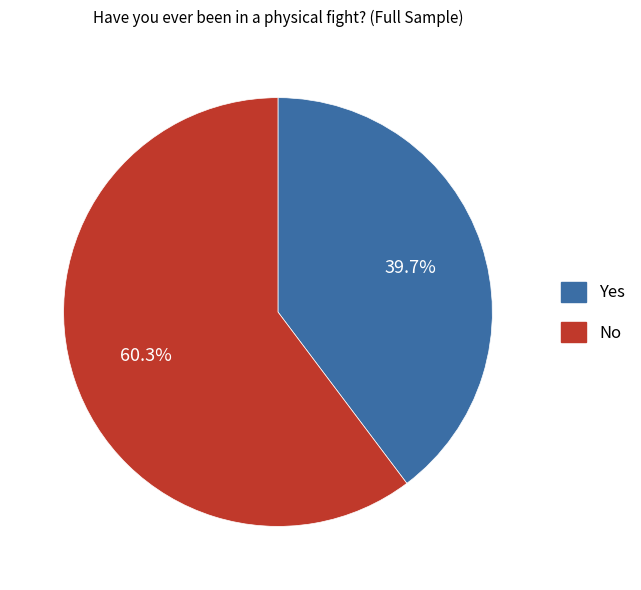

How many slices are in this pie chart?

2